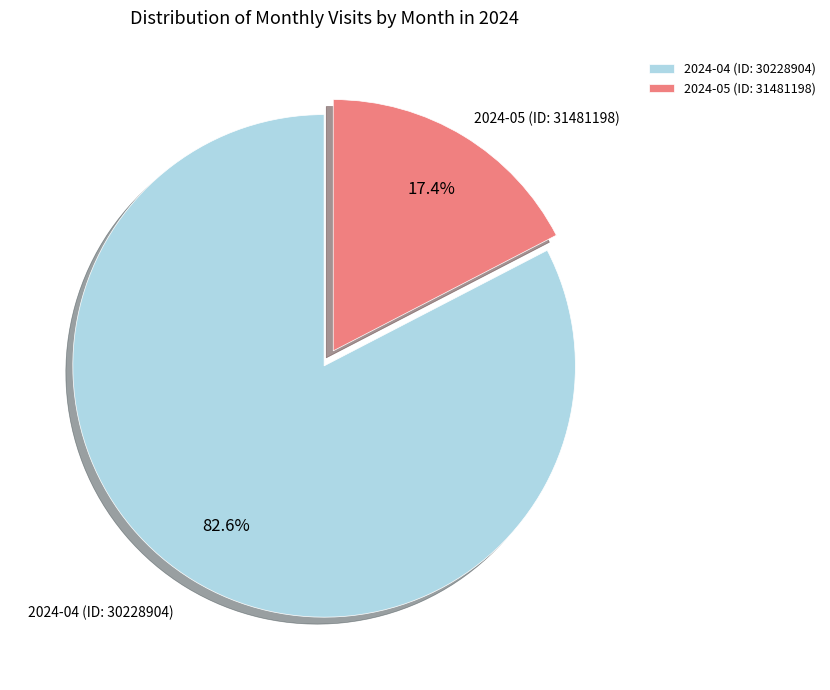

How many segments does this pie chart have?

2